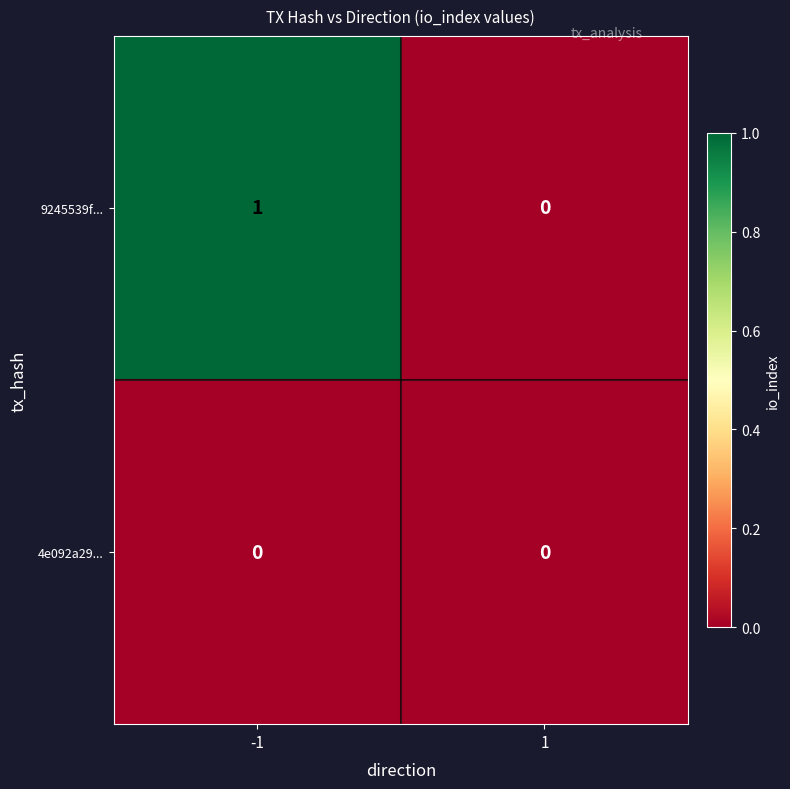

Reading left to right, list all the values displayed in this chart.

9245539f...: 1	0
4e092a29...: 0	0